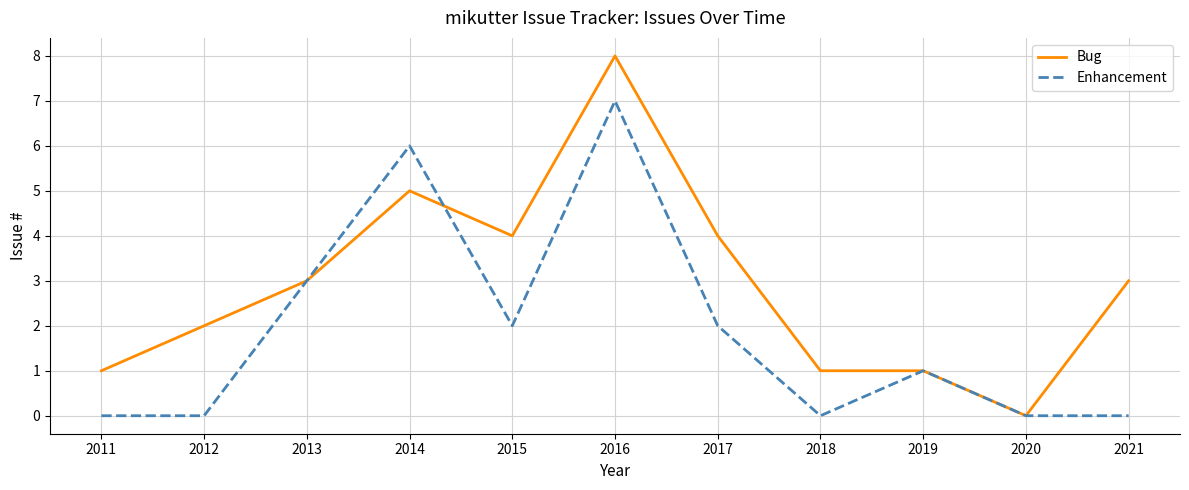

After their last crossing, which series has the higher values: Bug or Enhancement?

Bug